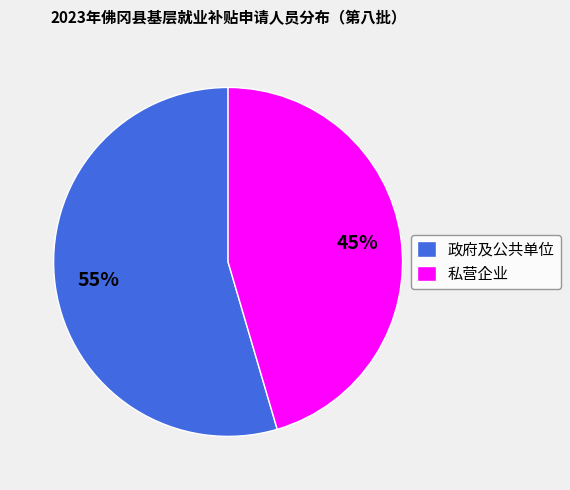

Do 政府及公共单位 and 私营企业 together represent more than half of the pie?

Yes